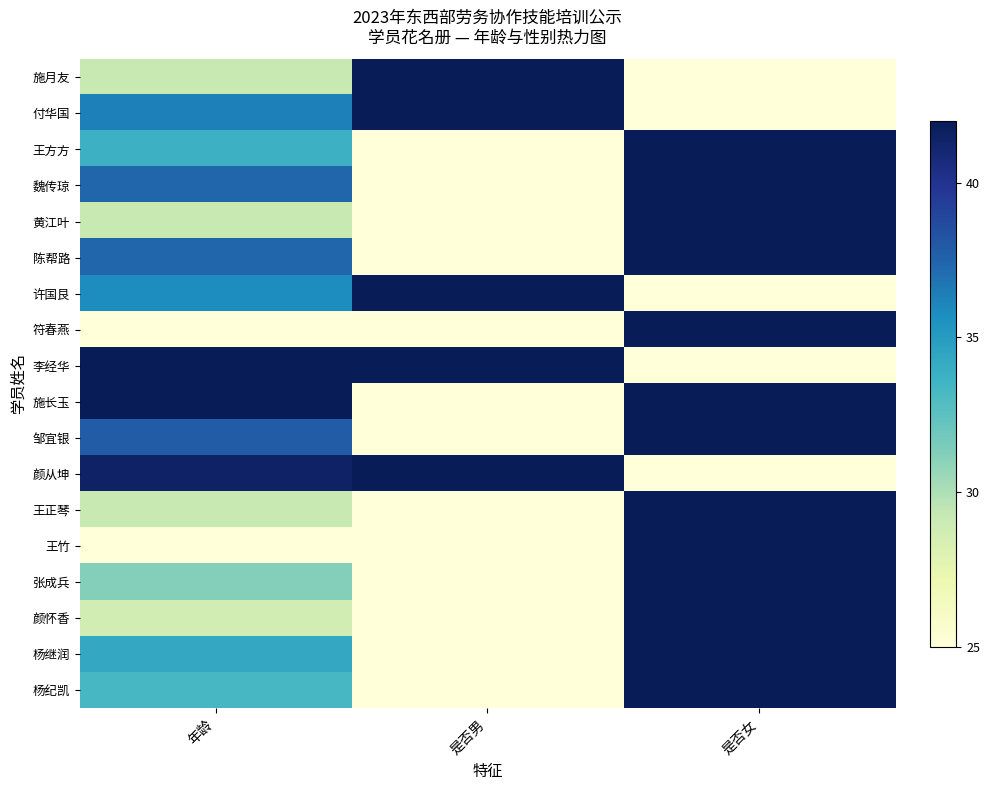

At which category does the chart reach its peak across all series?

是否男